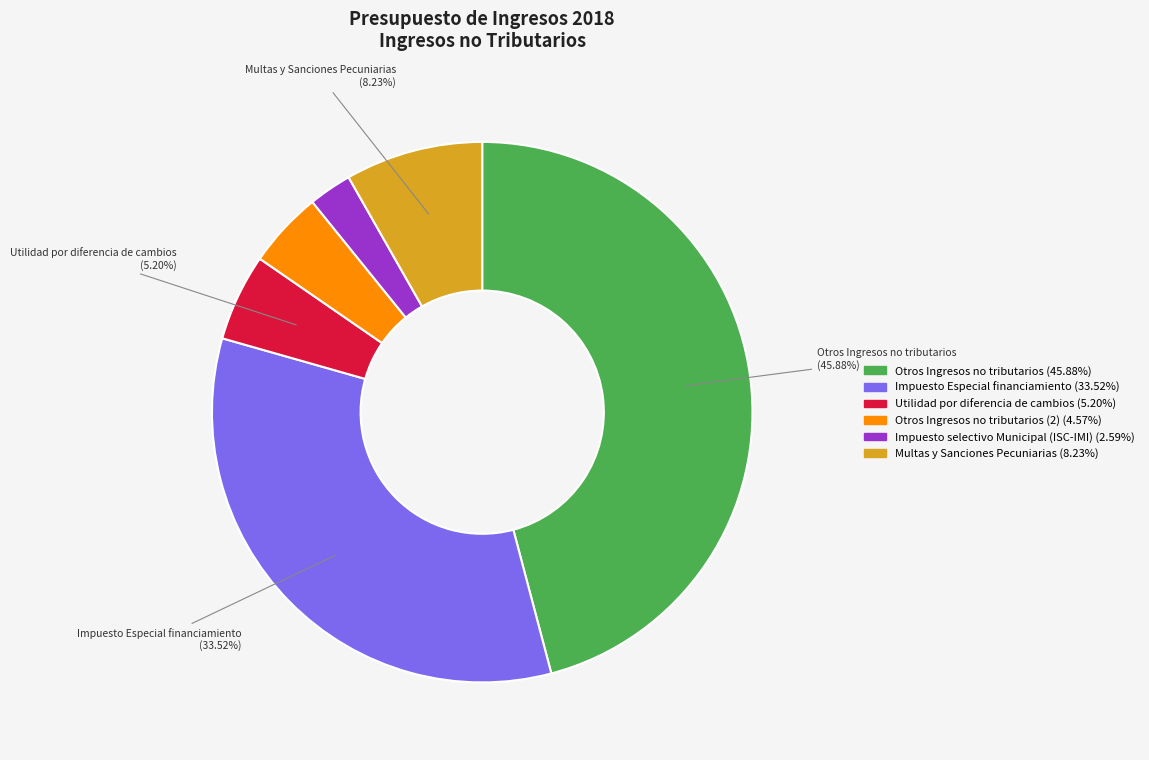

Is there any slice that represents more than half of the pie?

No